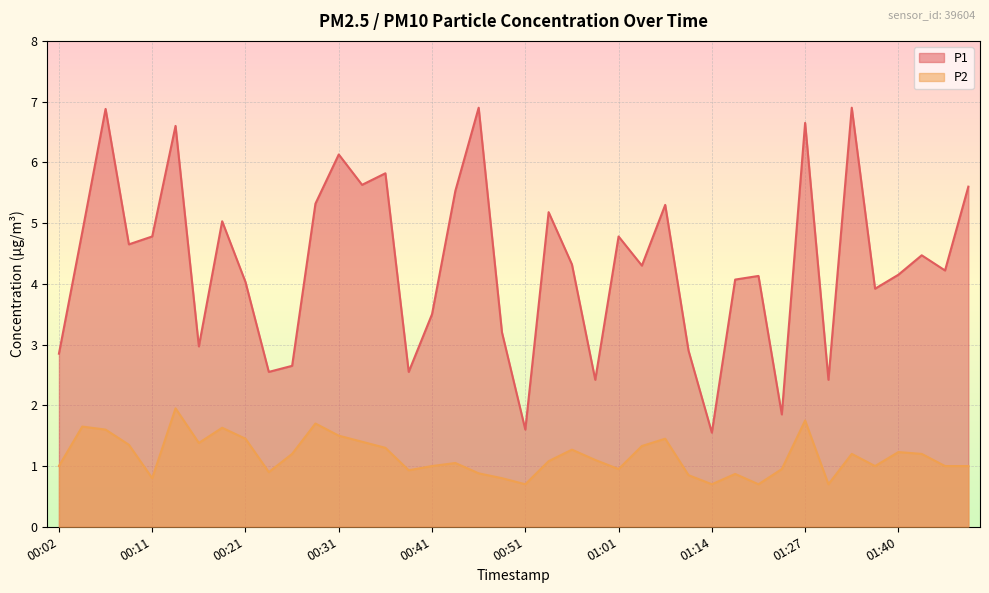

Where is P2 nearest to the value 1?

00:02